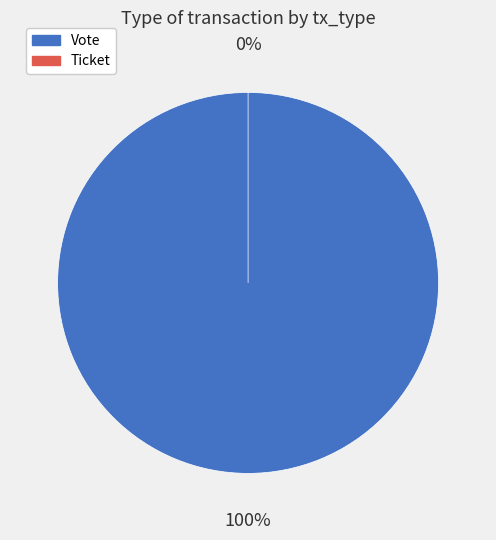

Do Ticket and Vote together represent more than half of the pie?

Yes